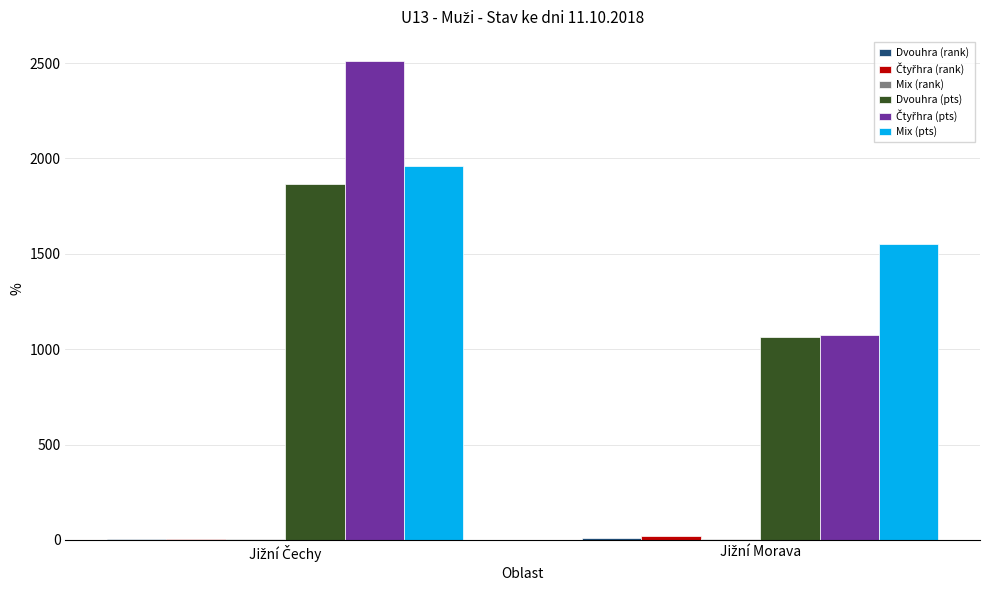

What is the maximum value shown in the chart?

2512